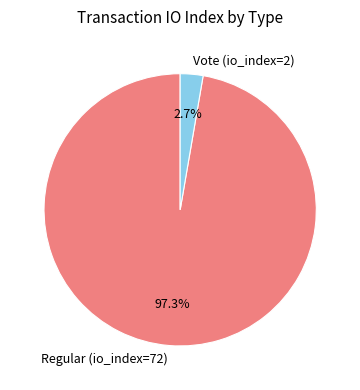

Does Vote (io_index=2) represent more than half of the total?

No